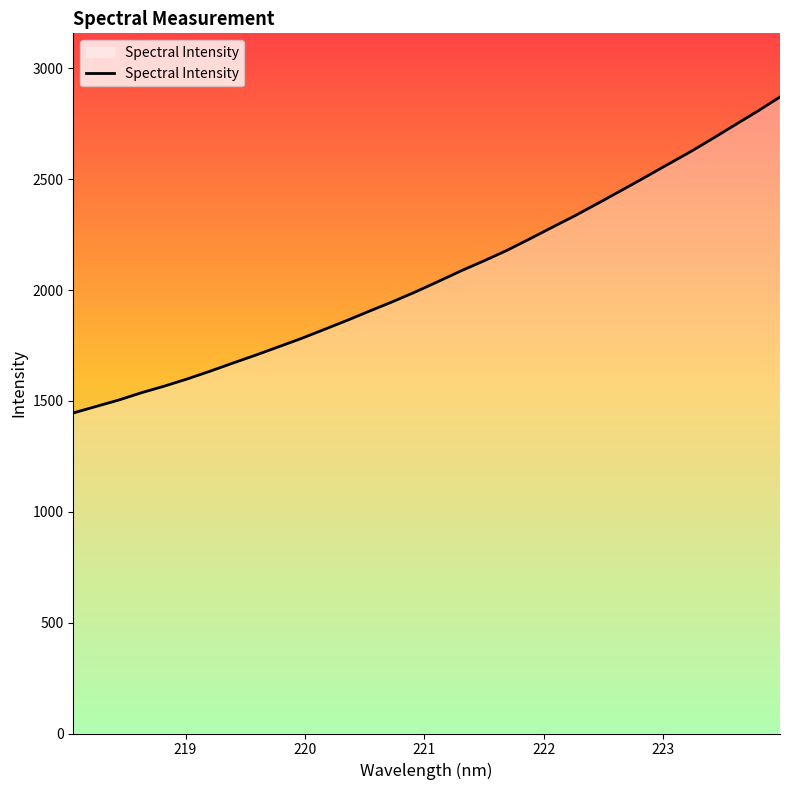

What is the smallest value displayed?

1445.7